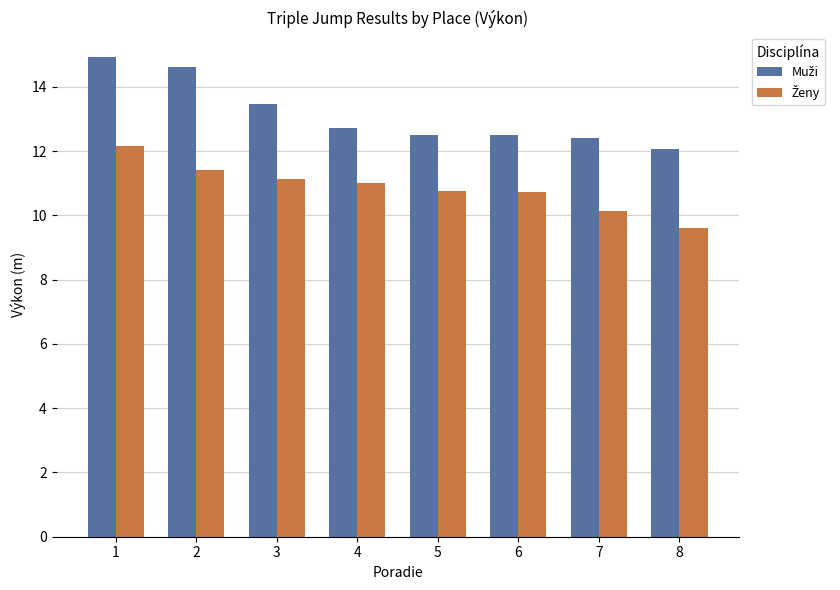

What is the difference between the highest and lowest values at 7?

2.3